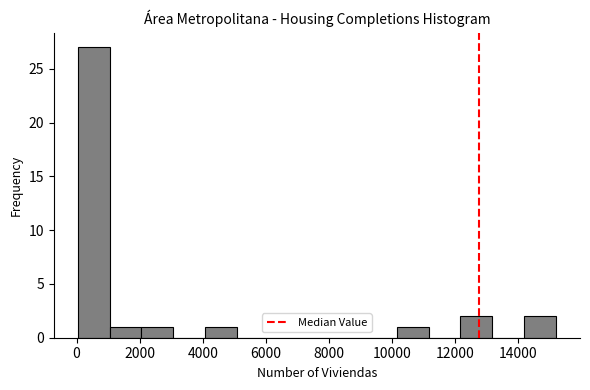

Reading left to right, list every bar in this chart as the range it spans on the x-axis followed by its height. Neither the bar edges nor the heights are printed on the chart, so give them approximately, as read against the axes.

0 to 1000: 27
1000 to 2000: 1
2000 to 3000: 1
3000 to 4000: 0
4000 to 5000: 1
5000 to 6000: 0
6000 to 7200: 0
7200 to 8200: 0
8200 to 9200: 0
9200 to 10200: 0
10200 to 11200: 1
11200 to 12200: 0
12200 to 13200: 2
13200 to 14200: 0
14200 to 15200: 2